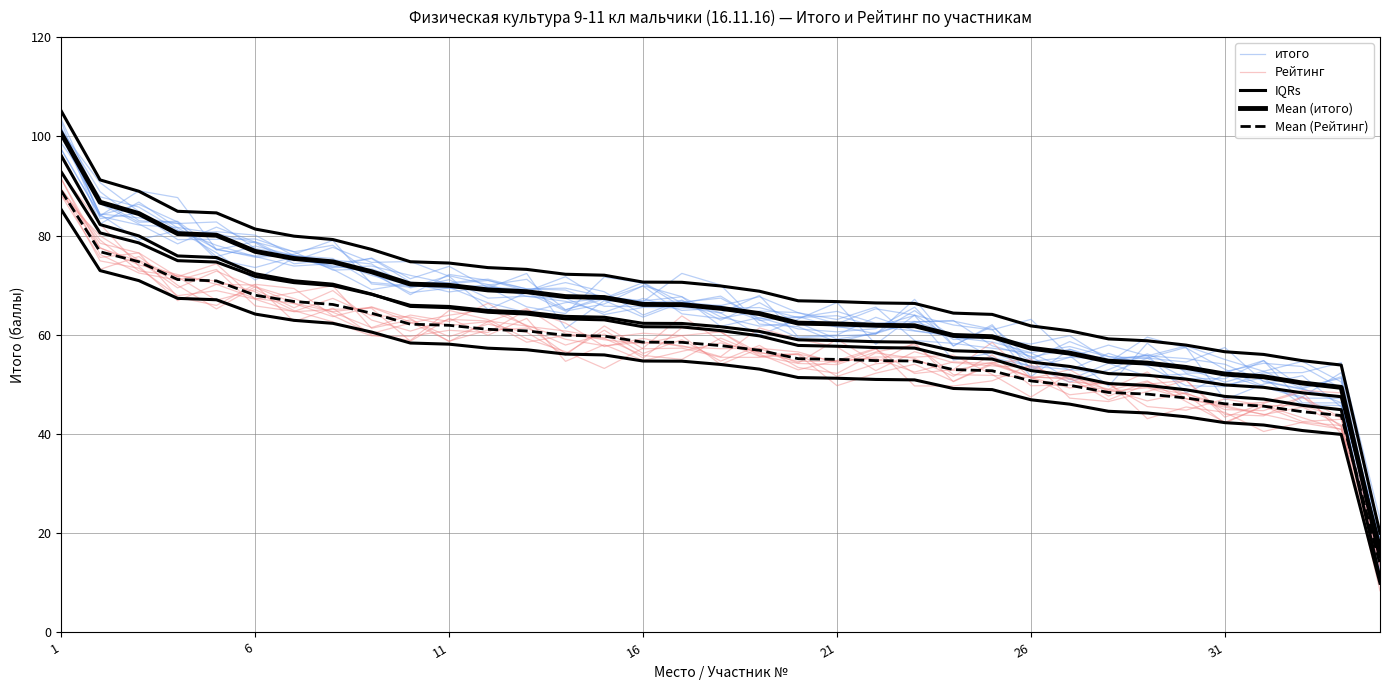

How many lines are shown in the chart?

5